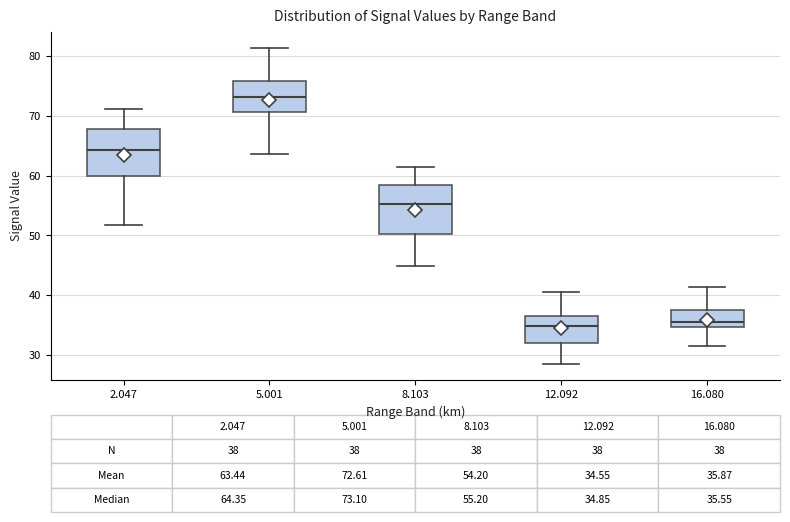

Which box has the highest median line?

5.001